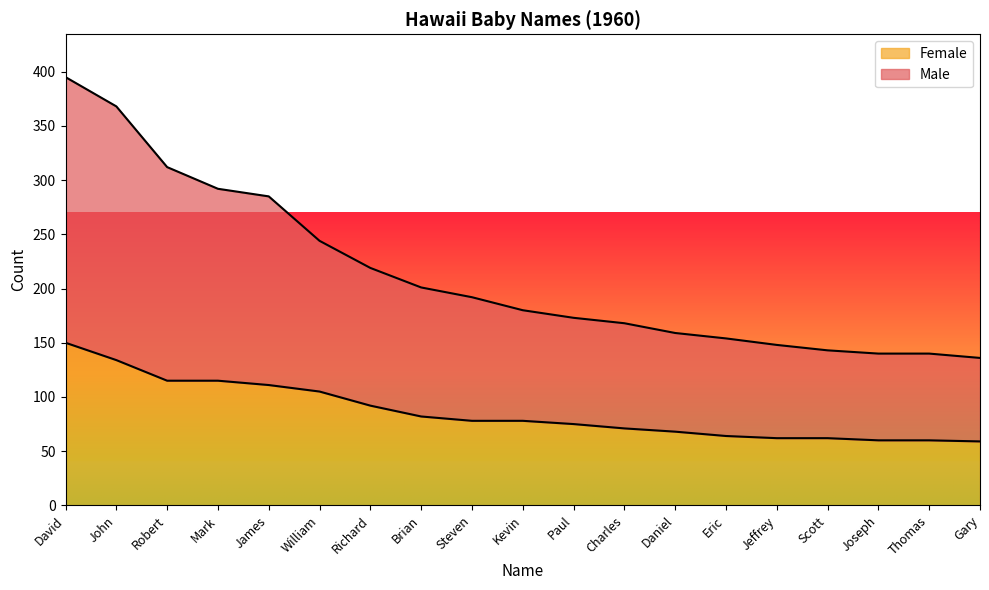

Does the chart display data point markers on the line(s)?

No